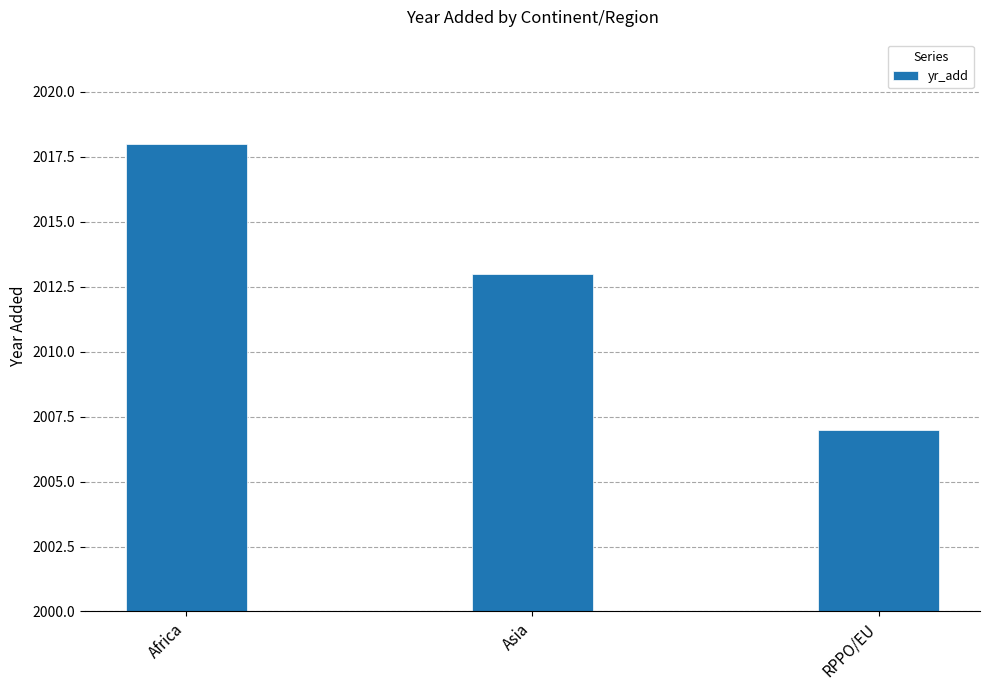

What is the difference between the maximum and minimum values?

11